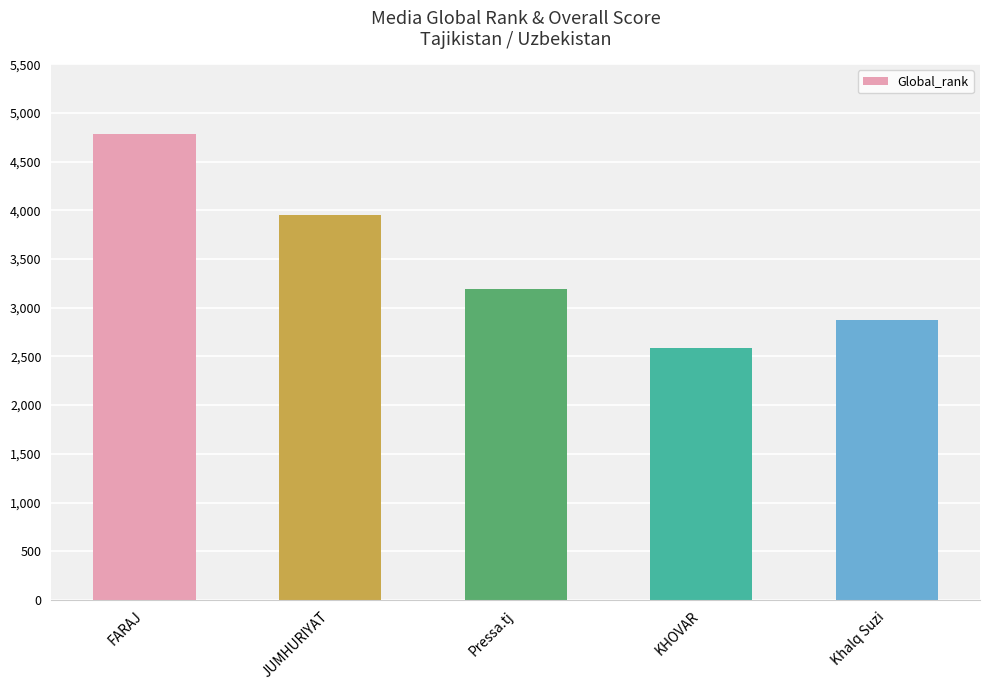

List the labels in order of value, smallest first.

KHOVAR, Khalq Suzi, Pressa.tj, JUMHURIYAT, FARAJ